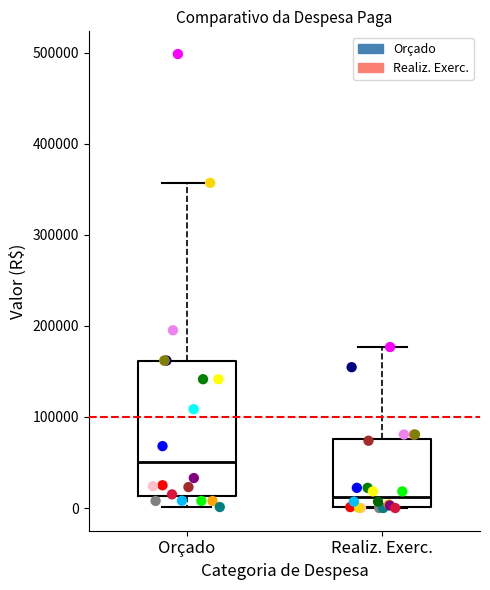

Where is the lower edge of the box for Realiz. Exerc. on the y-axis? The values are not printed on the chart, so give them approximately, as read against the axis.

0